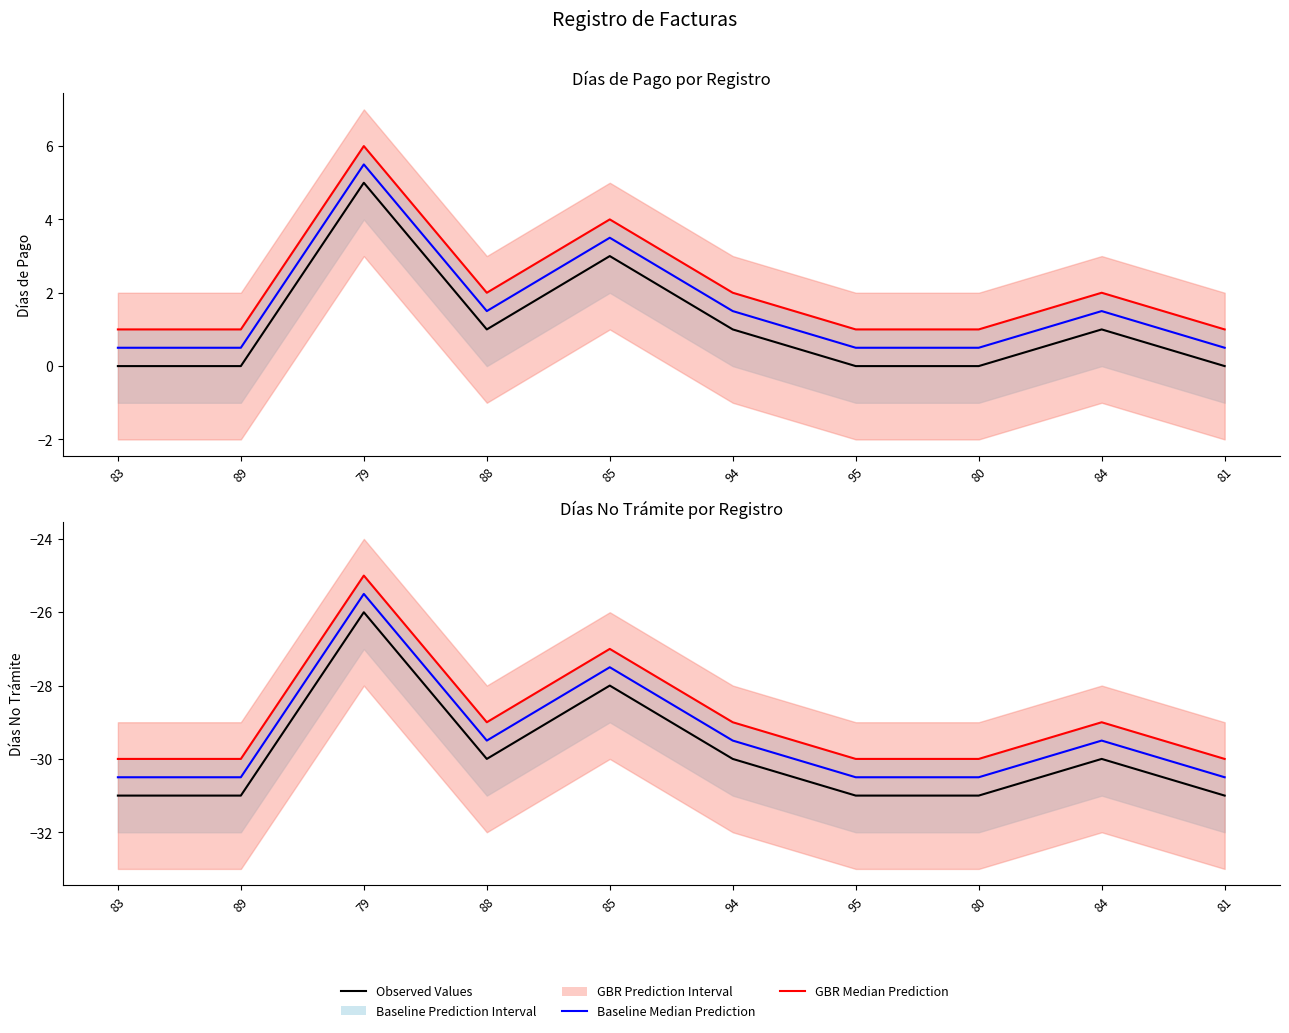

How many Mediana Baseline values are between -30 and -29?

3